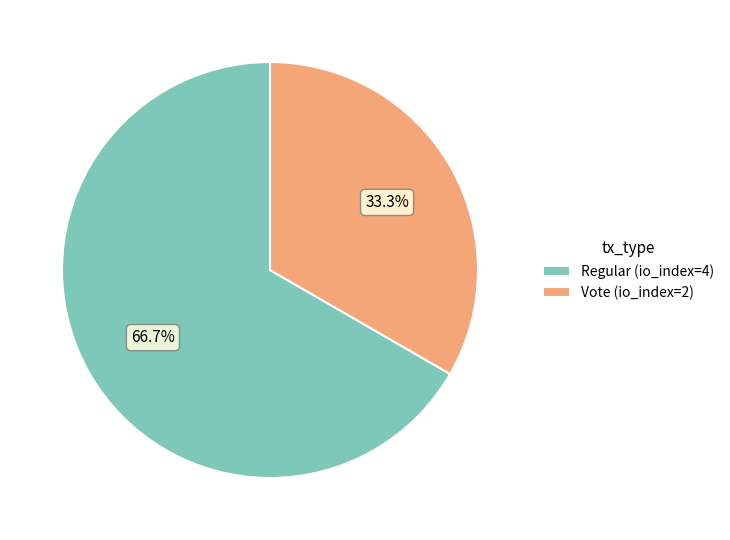

What percentage is the Vote (io_index=2) slice, to the nearest percent?

33%